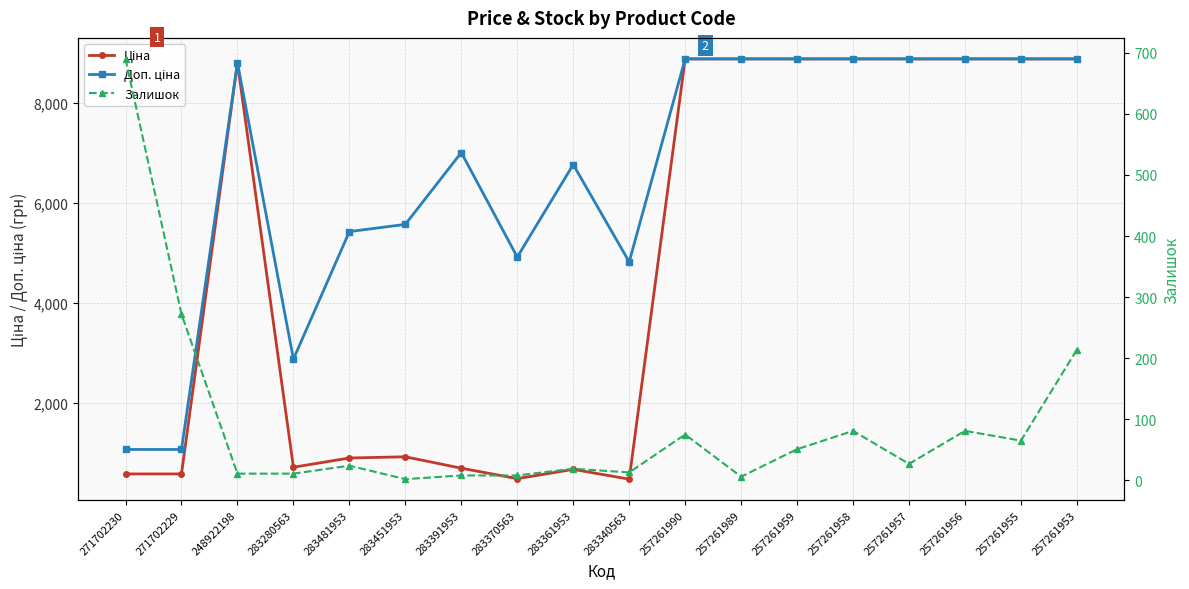

What is the value of the Доп. ціна point at the 14th from the left?

8874.6